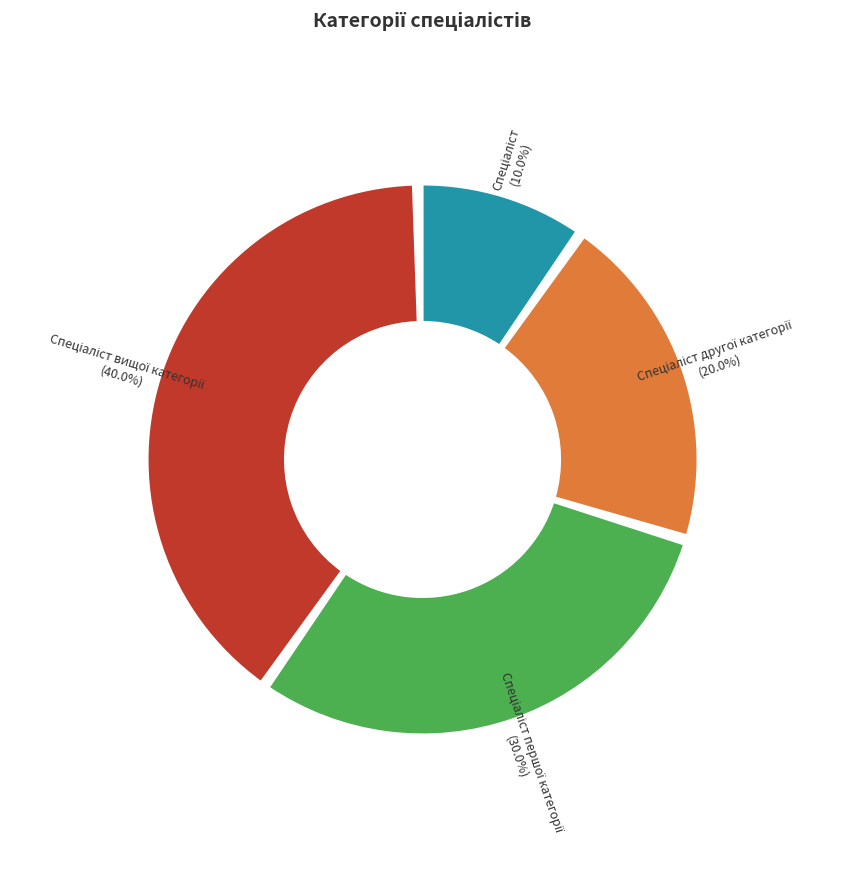

How many slices are in this pie chart?

4